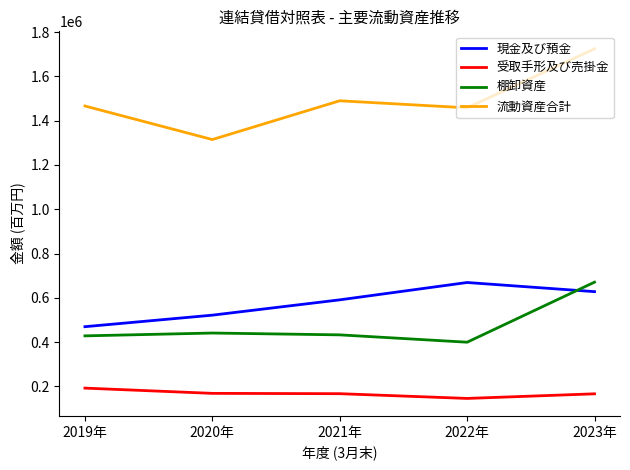

What is the lowest value of the 現金及び預金 series?

469952